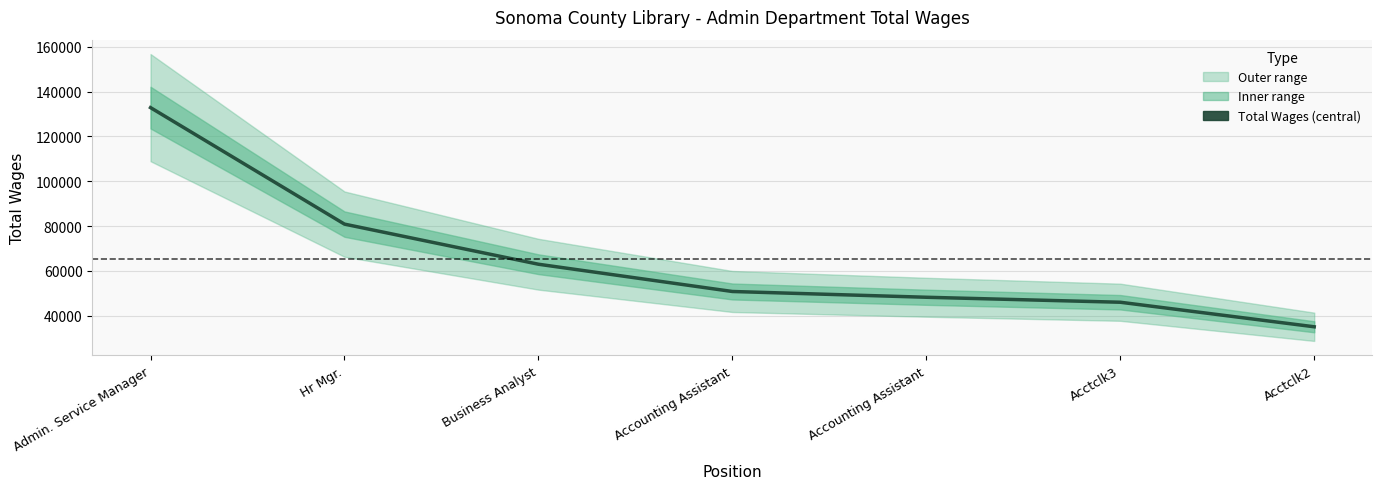

List the labels in order of value, smallest first.

Acctclk2, Acctclk3, Accounting Assistant, Accounting Assistant, Business Analyst, Hr Mgr., Admin. Service Manager